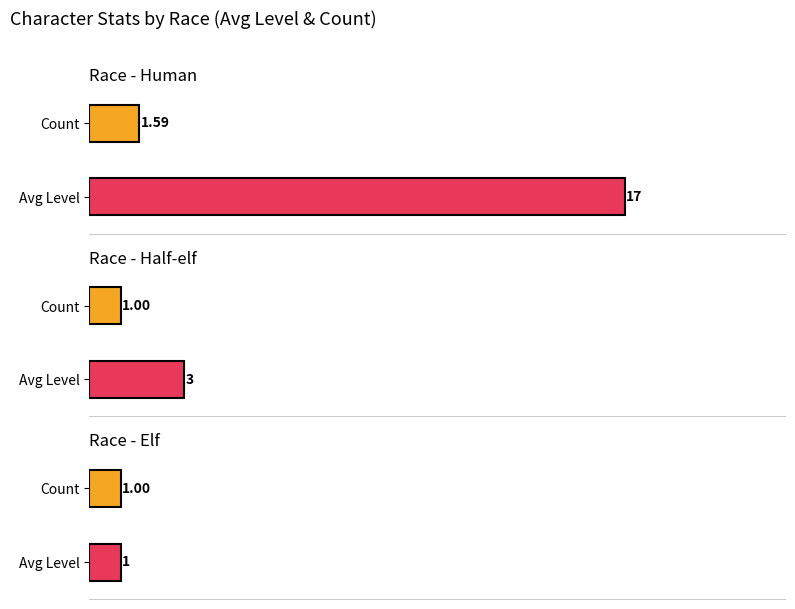

Which series changed the most between Human and Half-elf?

Level